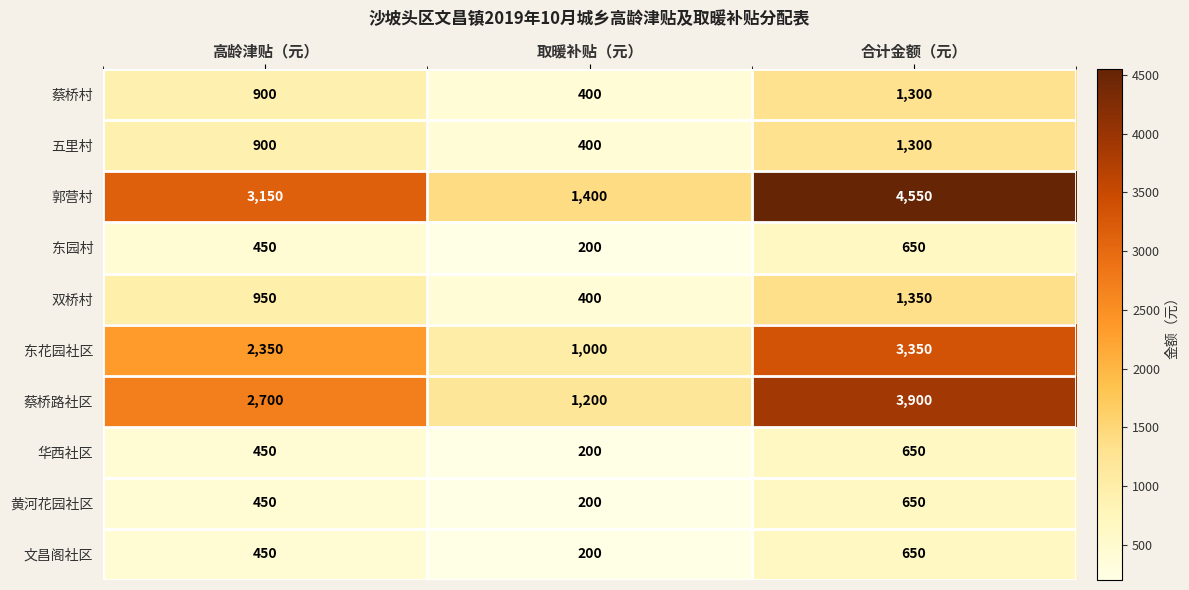

What is the minimum value shown in the chart?

200